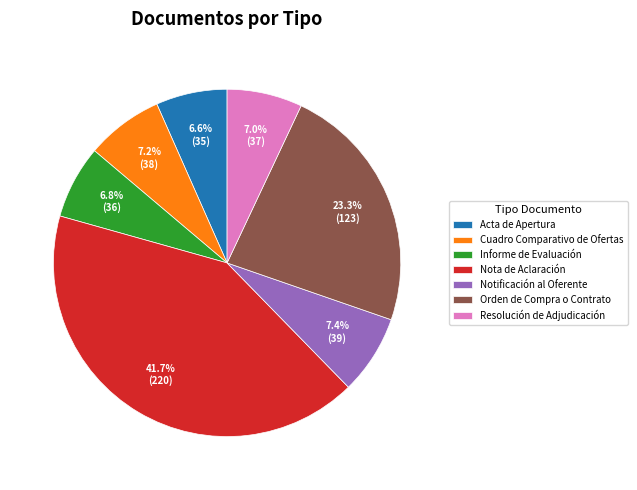

What is the largest slice in the pie chart?

Nota de Aclaración